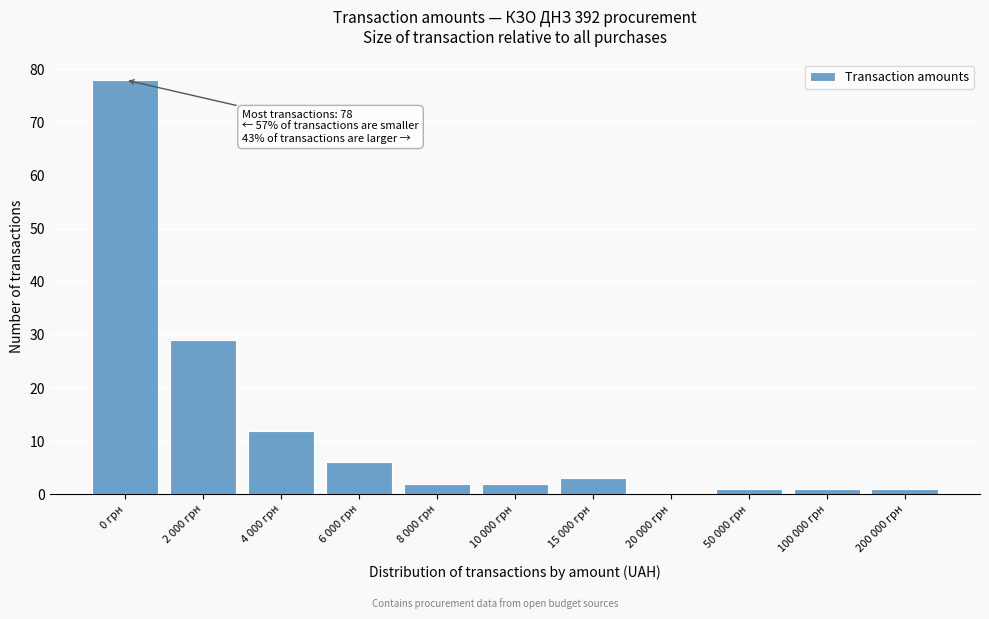

Reading right to left, extract all data points from this chart.

200 000 грн=1	100 000 грн=1	50 000 грн=1	20 000 грн=0	15 000 грн=3	10 000 грн=2	8 000 грн=2	6 000 грн=6	4 000 грн=12	2 000 грн=29	0 грн=78